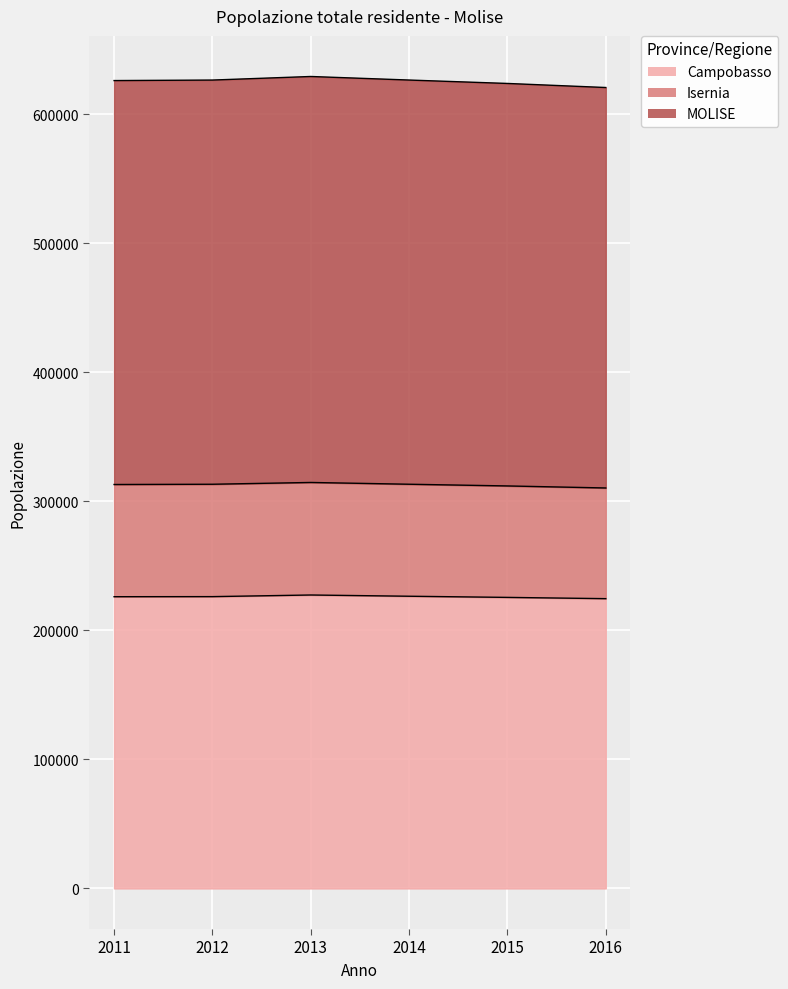

List the labels in order of MOLISE value, largest first.

2013, 2014, 2012, 2011, 2015, 2016